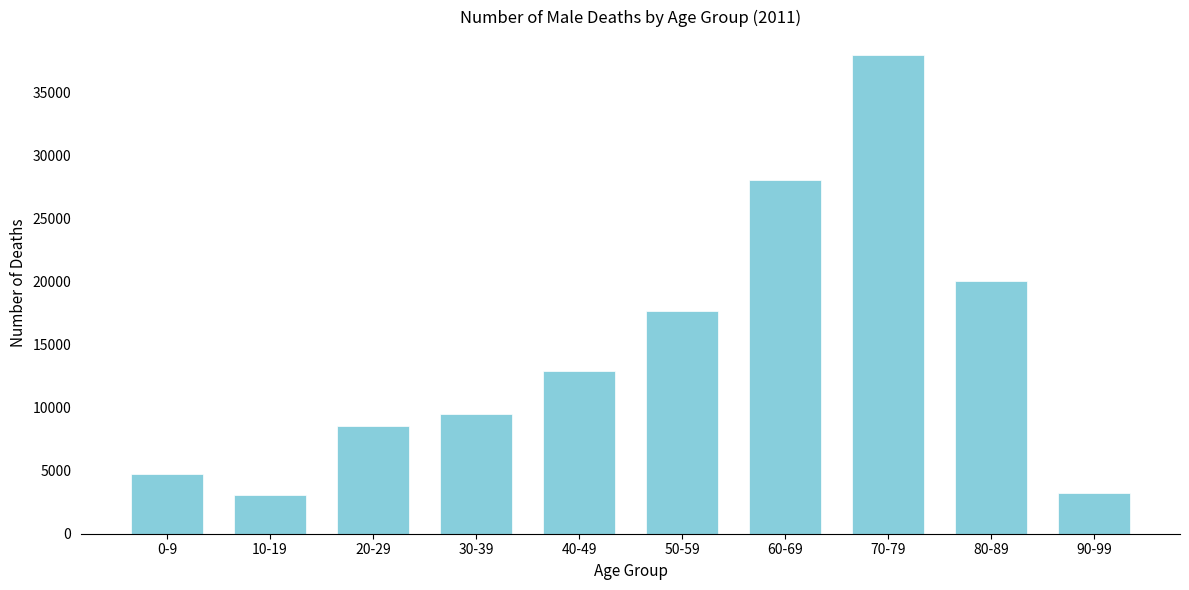

Reading left to right, transcribe all the data shown in this chart.

0-9=4766.1	10-19=3068.6	20-29=8519.7	30-39=9489.5	40-49=12930.0	50-59=17650.0	60-69=28000.0	70-79=37900.0	80-89=20000.0	90-99=3250.0